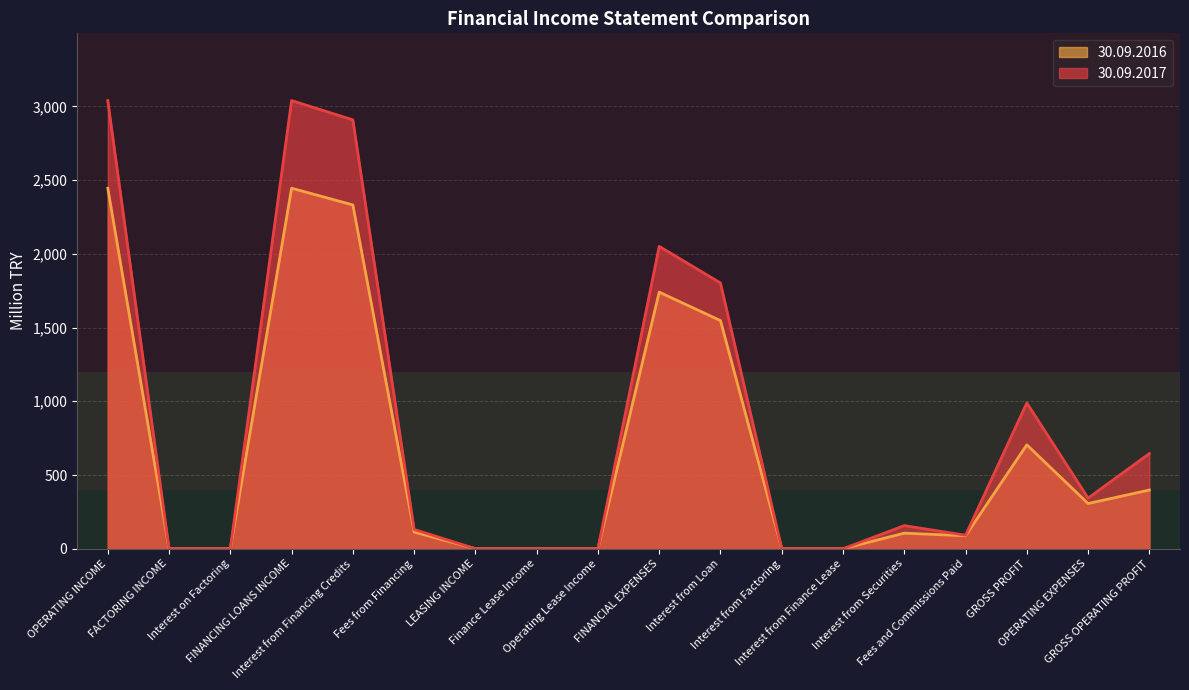

How many values in 30.09.2017 are above zero?

11